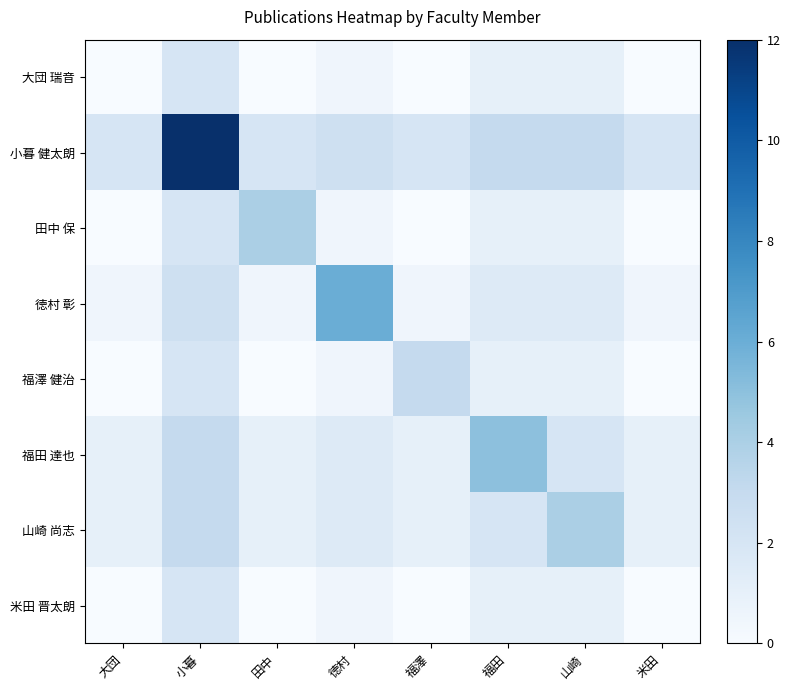

Reading right to left, transcribe all the data shown in this chart.

大団 瑞音: 米田=0.0	山崎=1.0	福田=1.0	福澤=0.0	徳村=0.5	田中=0.0	小暮=2.0	大団=0.0
小暮 健太朗: 米田=2.0	山崎=3.0	福田=3.0	福澤=2.0	徳村=2.5	田中=2.0	小暮=12.0	大団=2.0
田中 保: 米田=0.0	山崎=1.0	福田=1.0	福澤=0.0	徳村=0.5	田中=4.0	小暮=2.0	大団=0.0
徳村 彰: 米田=0.5	山崎=1.5	福田=1.5	福澤=0.5	徳村=6.0	田中=0.5	小暮=2.5	大団=0.5
福澤 健治: 米田=0.0	山崎=1.0	福田=1.0	福澤=3.0	徳村=0.5	田中=0.0	小暮=2.0	大団=0.0
福田 達也: 米田=1.0	山崎=2.0	福田=5.0	福澤=1.0	徳村=1.5	田中=1.0	小暮=3.0	大団=1.0
山崎 尚志: 米田=1.0	山崎=4.0	福田=2.0	福澤=1.0	徳村=1.5	田中=1.0	小暮=3.0	大団=1.0
米田 晋太朗: 米田=0.0	山崎=1.0	福田=1.0	福澤=0.0	徳村=0.5	田中=0.0	小暮=2.0	大団=0.0